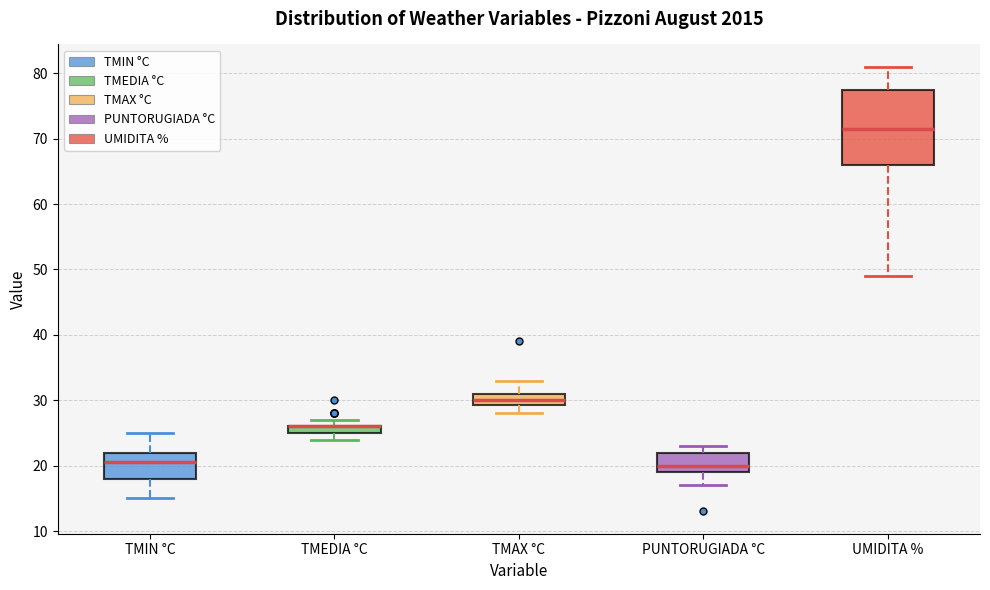

Where does the median line of the box for TMIN °C sit on the y-axis? The values are not printed on the chart, so give them approximately, as read against the axis.

21